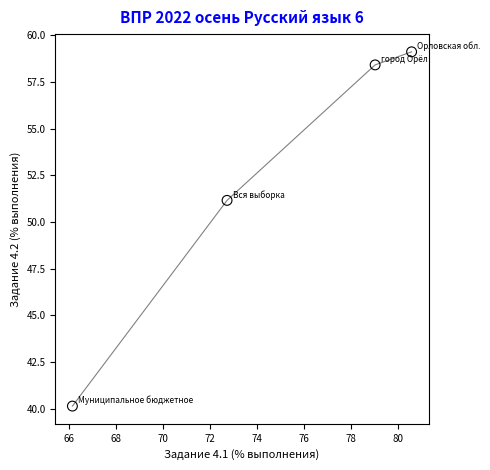

What Y value in the scatter plot is closest to 49?

51.2